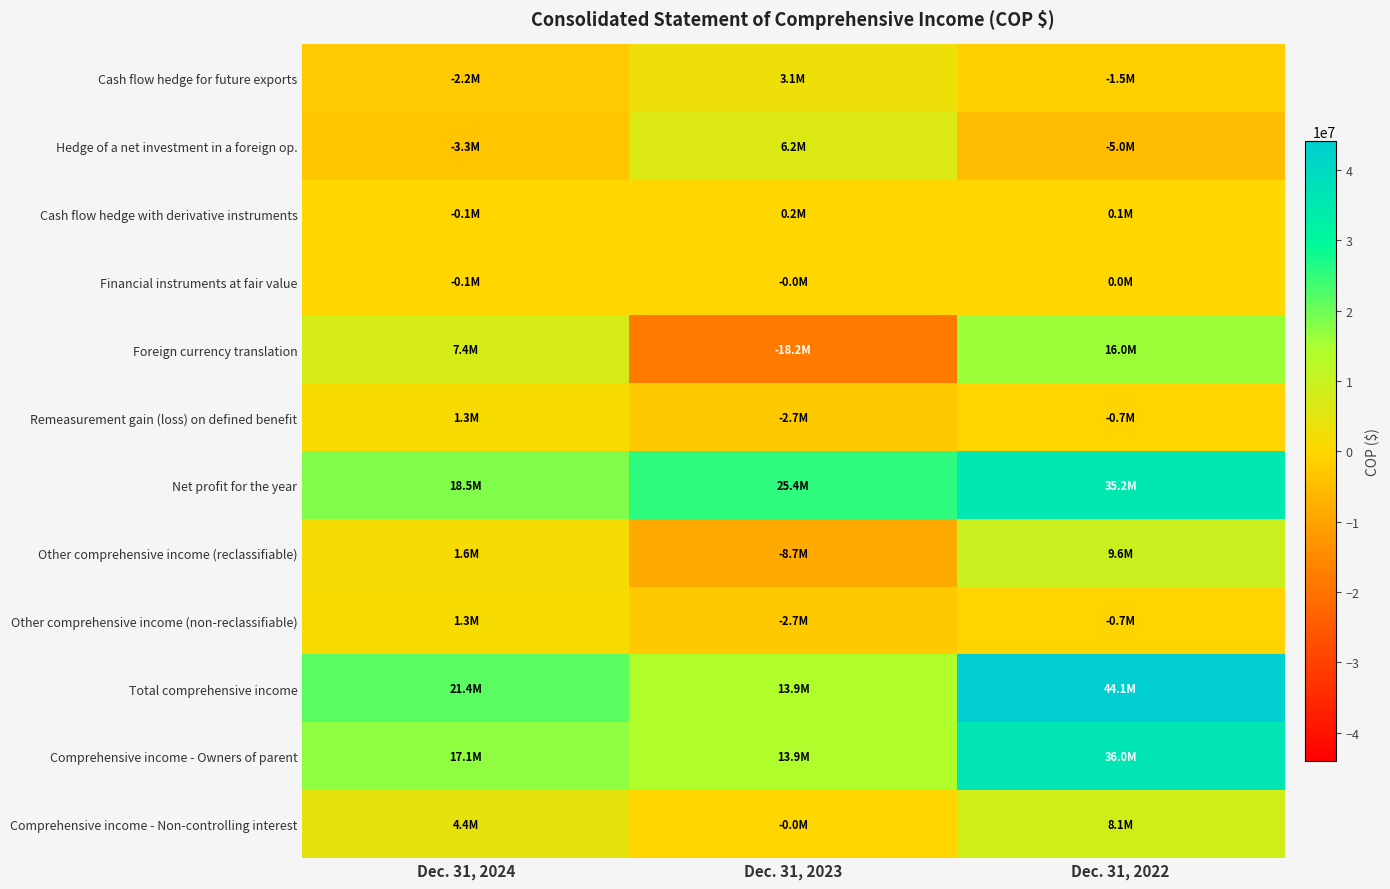

How many series are shown in this chart?

12